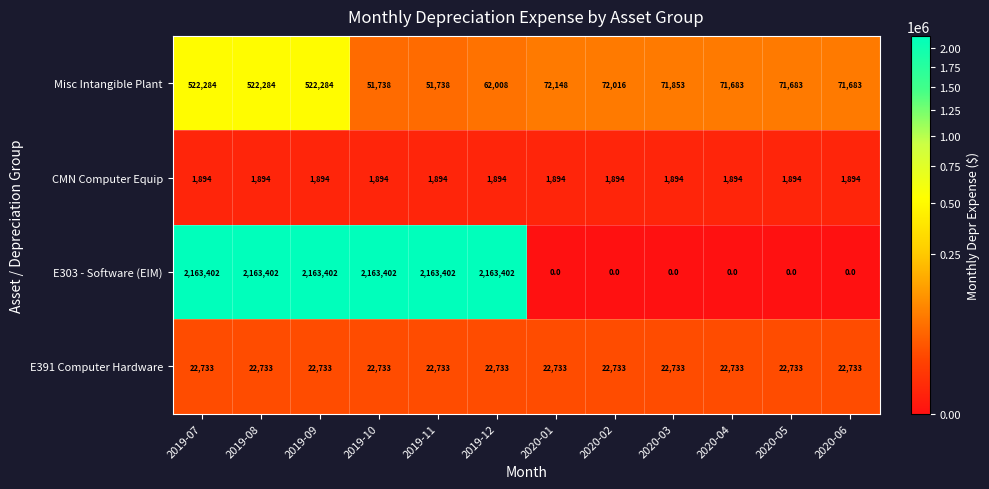

At how many categories does at least one series exceed 2000916?

6